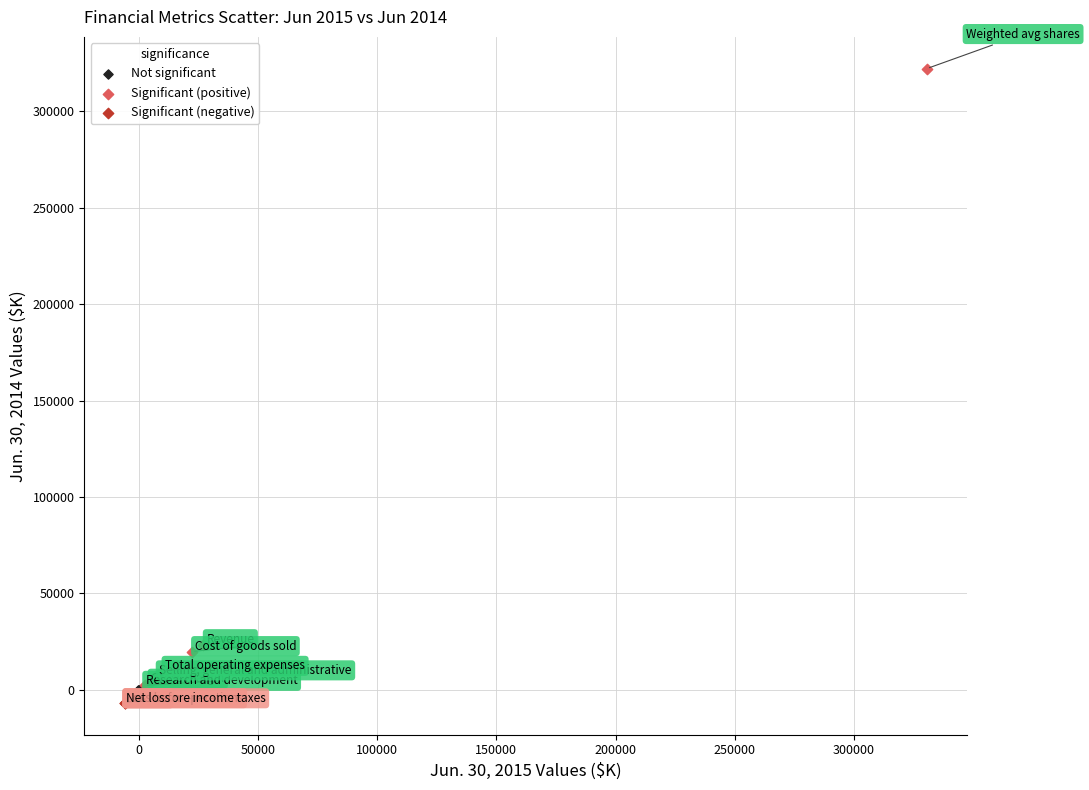

Which series has the largest Y range (max minus min)?

Significant (positive)